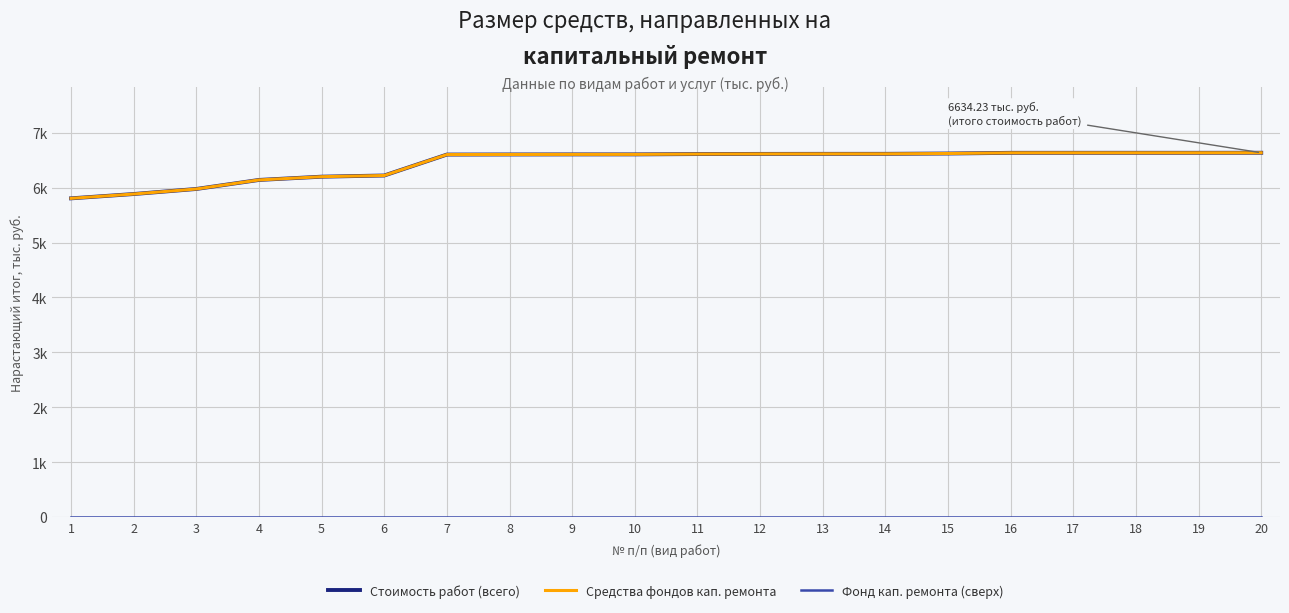

True or false: Стоимость работ (всего) and Средства фондов кап. ремонта intersect in this chart.

False